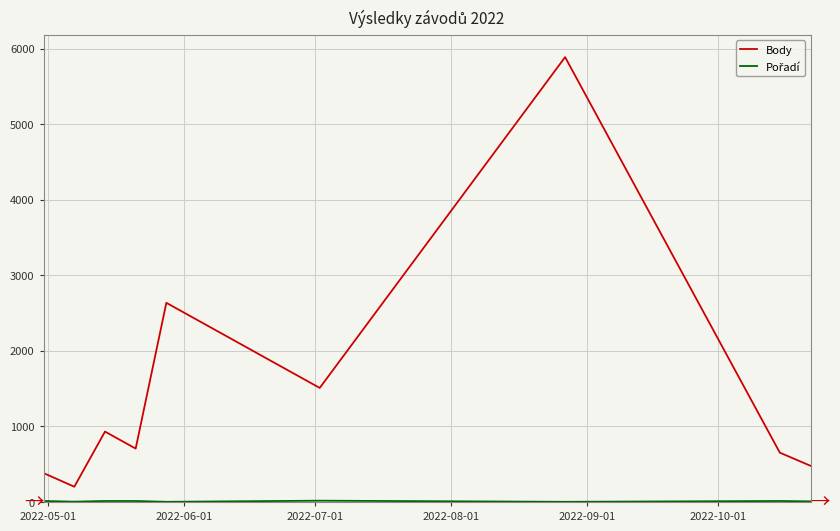

Which series has the largest range (max minus min)?

Body